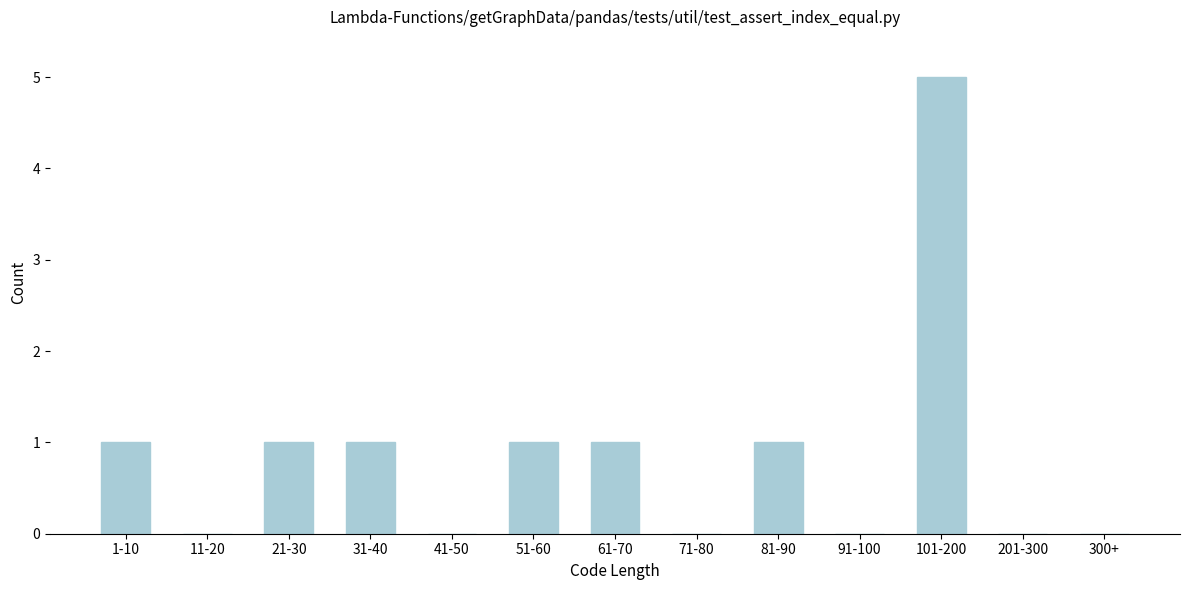

Reading left to right, extract all data points from this chart.

1-10=1	11-20=0	21-30=1	31-40=1	41-50=0	51-60=1	61-70=1	71-80=0	81-90=1	91-100=0	101-200=5	201-300=0	300+=0